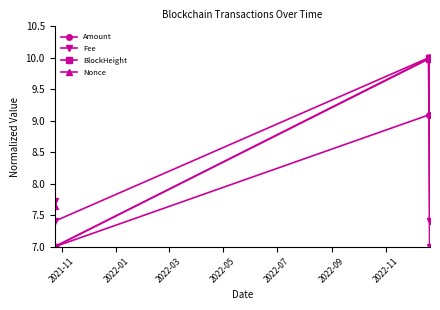

Which series has the largest total across all categories?

BlockHeight